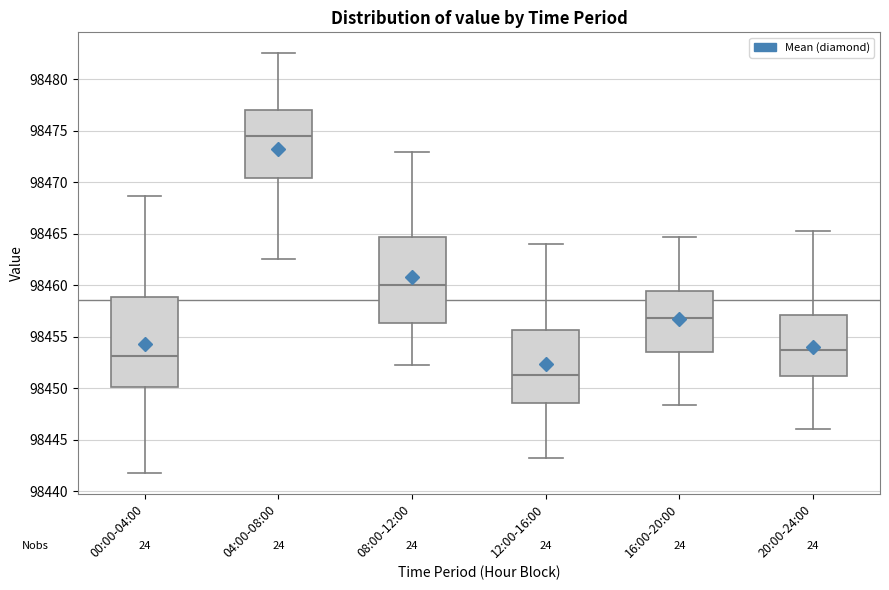

Which box has the lowest median line?

12:00-16:00